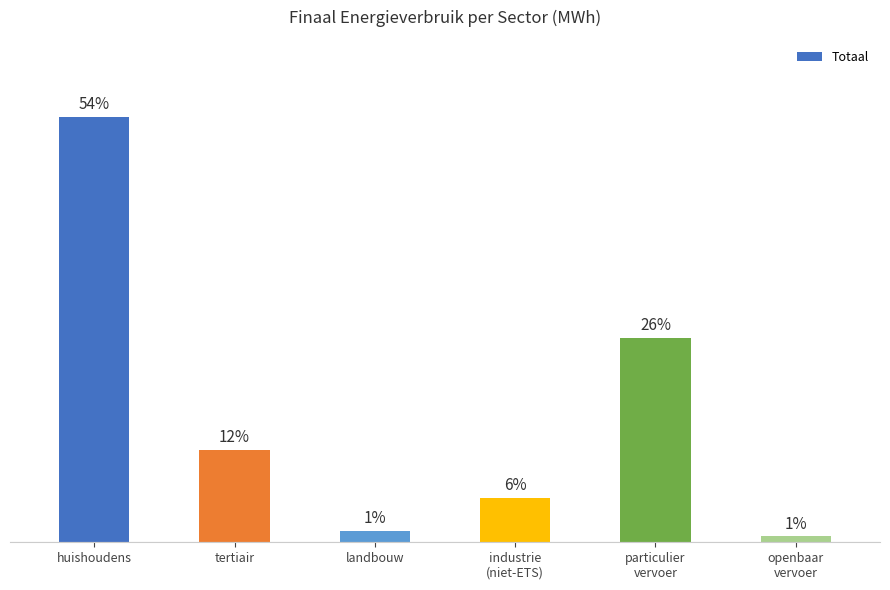

Does the chart contain any negative values?

No